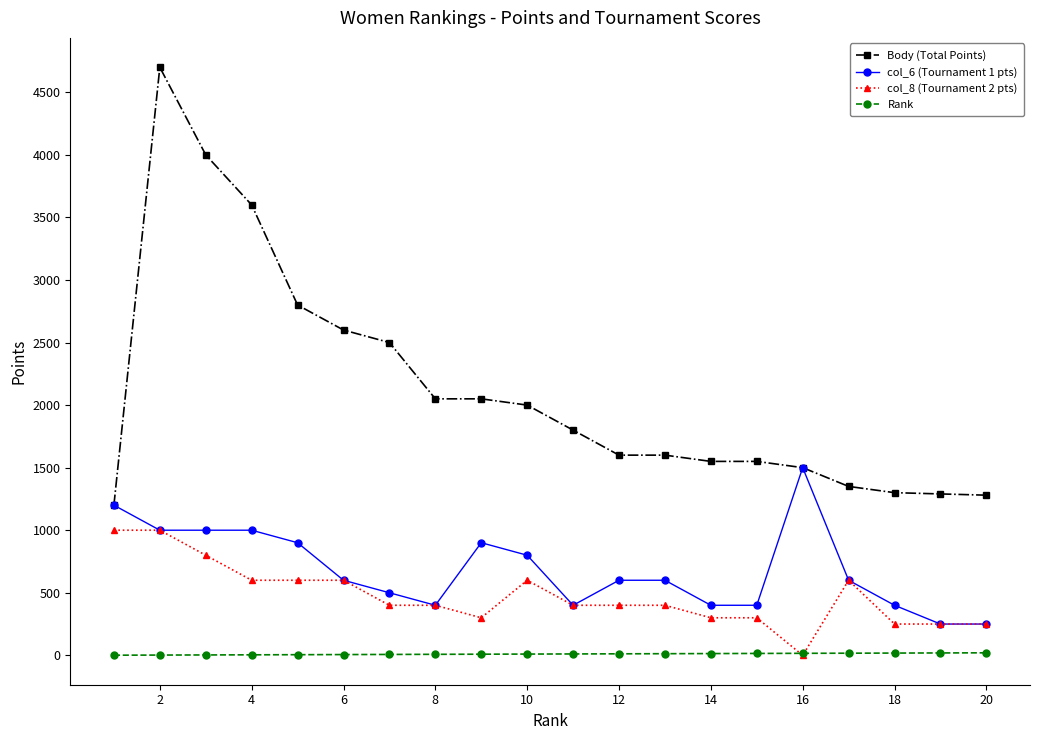

List the series in order of their peak value, lowest first.

Rank, col_8 (Tournament 2 pts), col_6 (Tournament 1 pts), Body (Total Points)